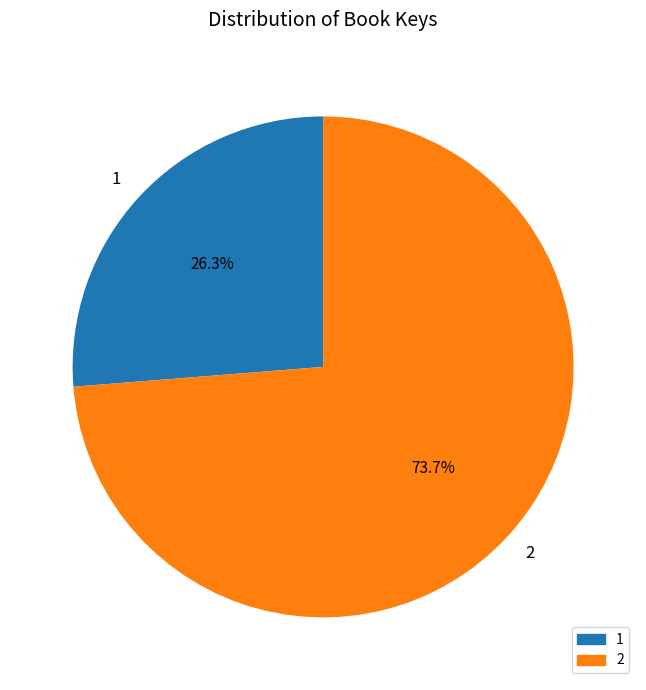

What percentage do 2 and 1 together represent?

100.0%